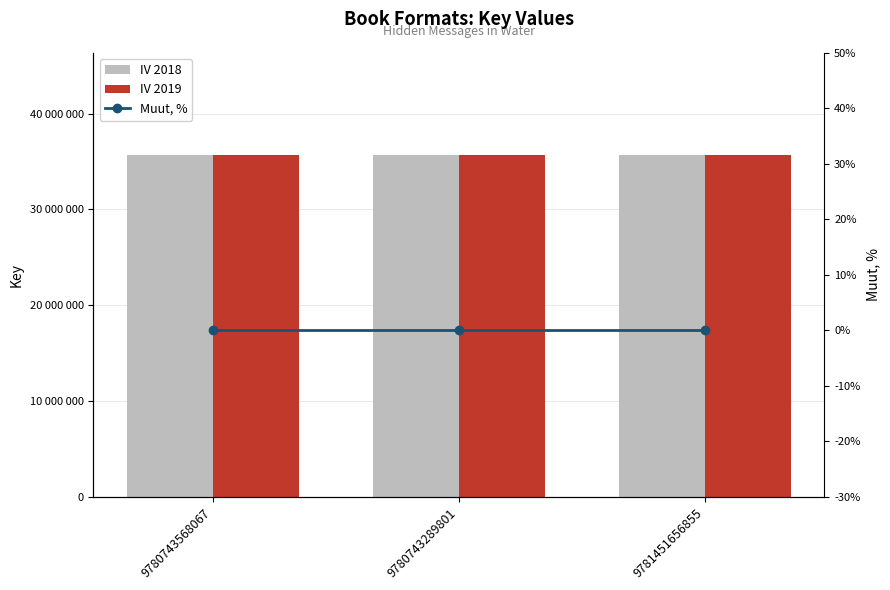

What is the minimum value for IV 2019?

35647834